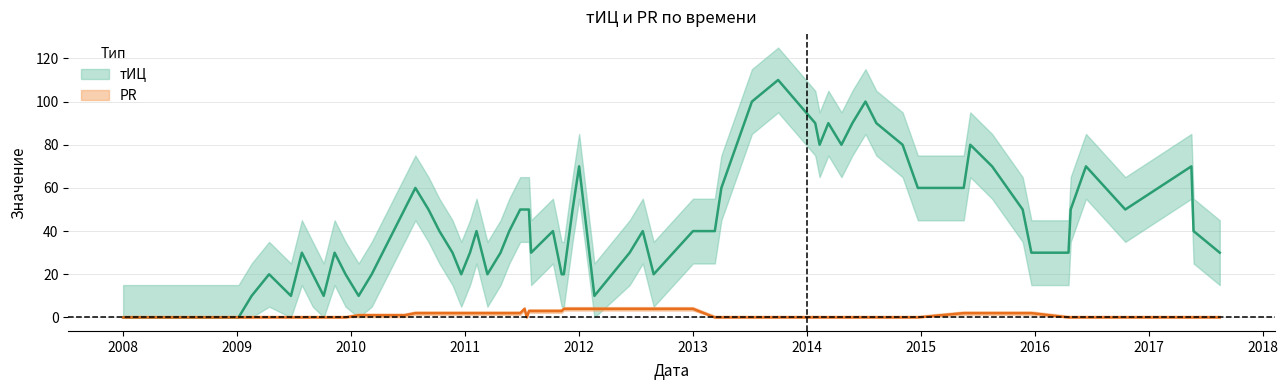

Is this an area chart (filled region under the line)?

No